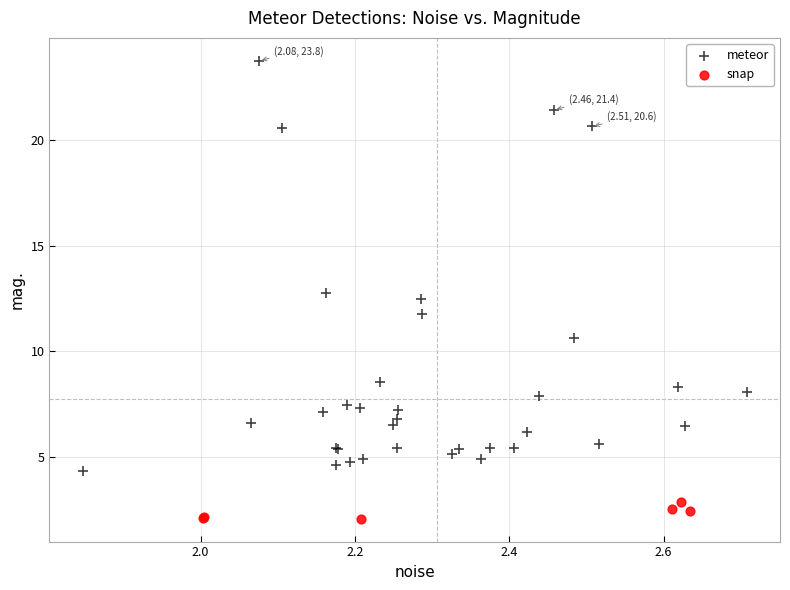

Which series contains the highest Y value?

meteor